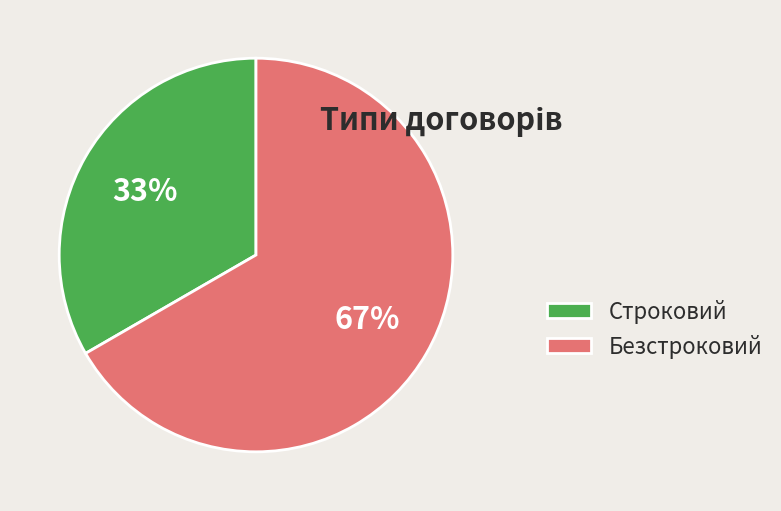

To the nearest percent, what is the combined percentage of Безстроковий and Строковий?

100%